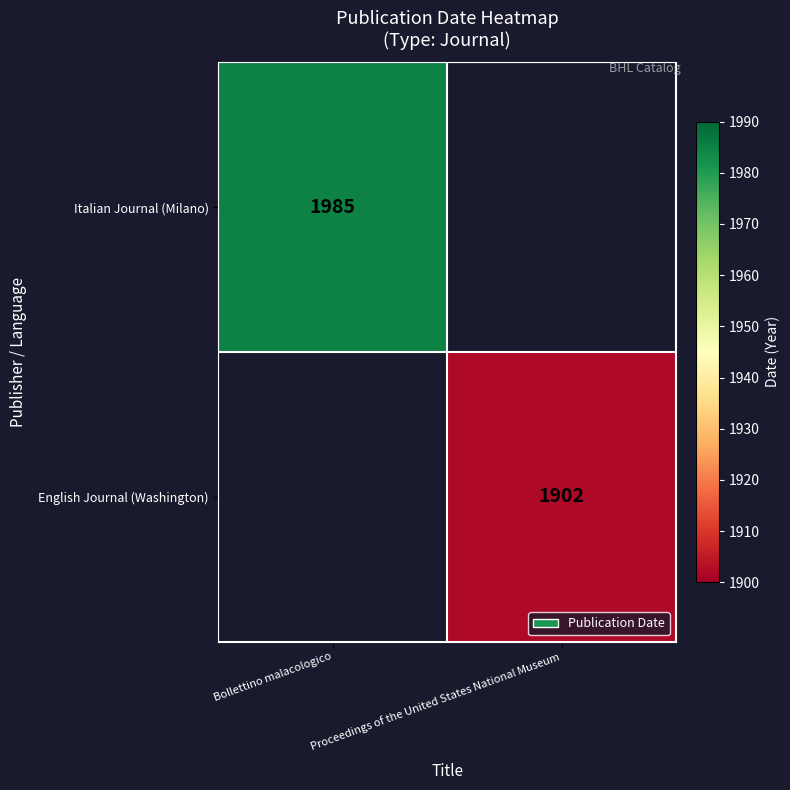

Is the value of English Journal (Washington) at Proceedings of the United States National Museum greater than the value of Italian Journal (Milano) at Bollettino malacologico?

No